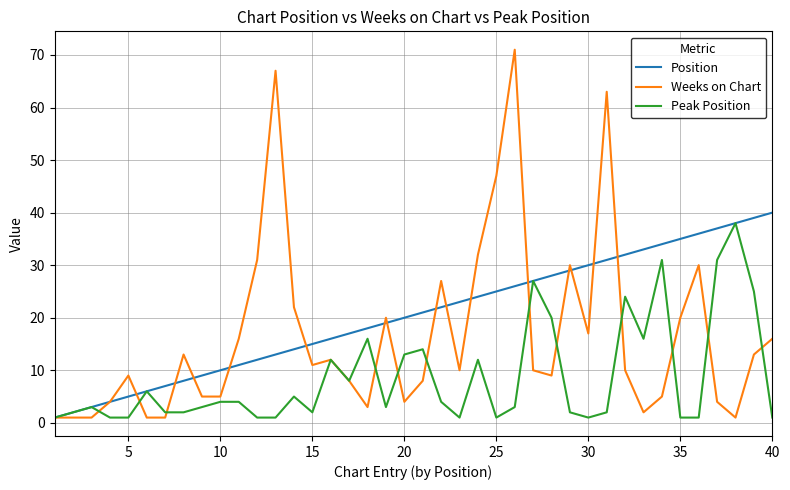

Which series has the widest spread of values?

Weeks on Chart